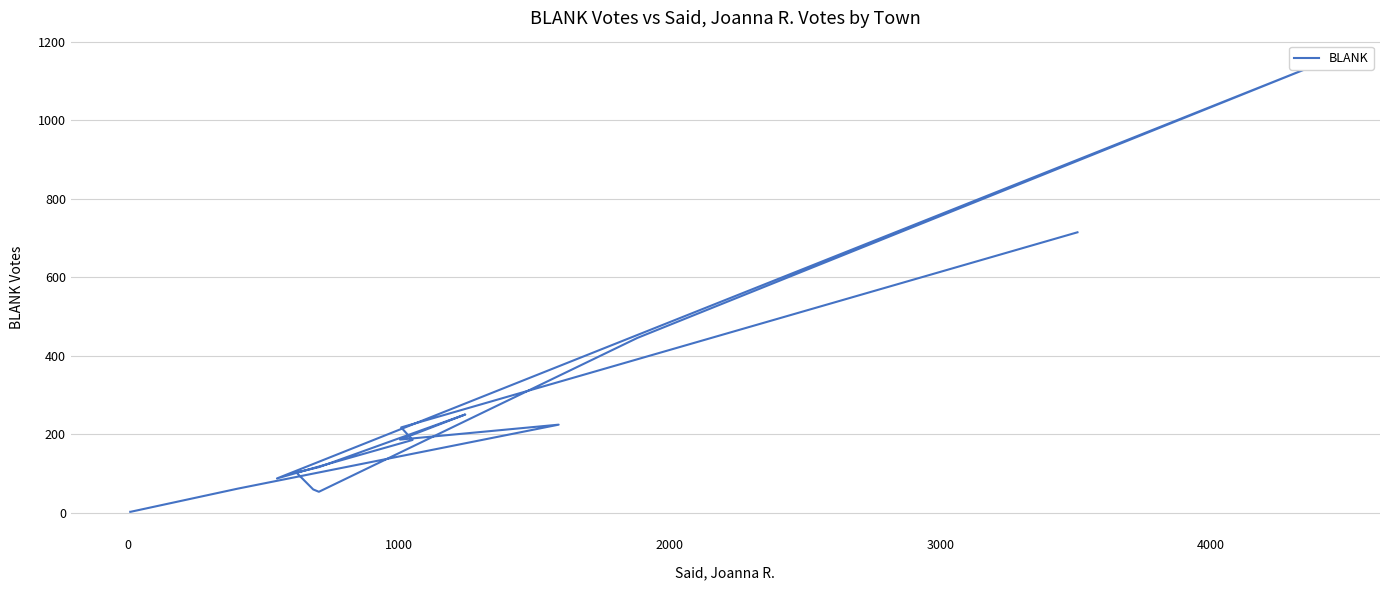

What is the smallest value displayed?

3